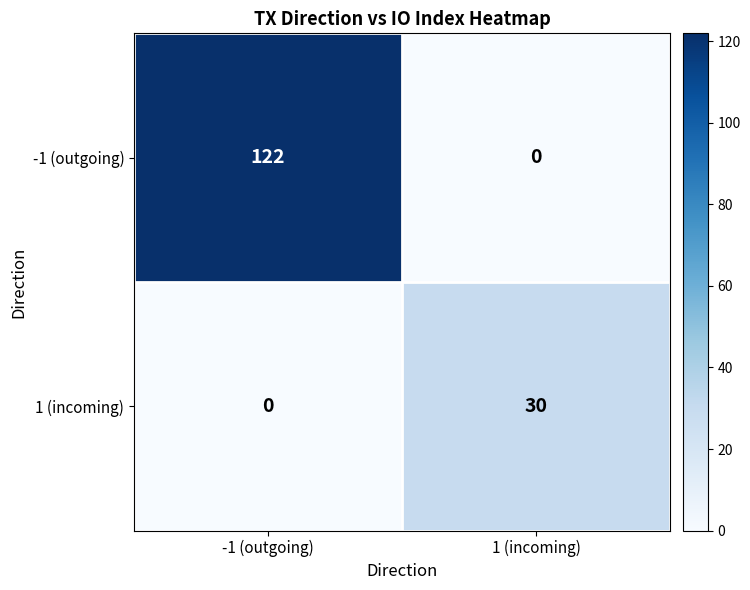

Reading left to right, transcribe all the data shown in this chart.

-1 (outgoing): 122	0
1 (incoming): 0	30